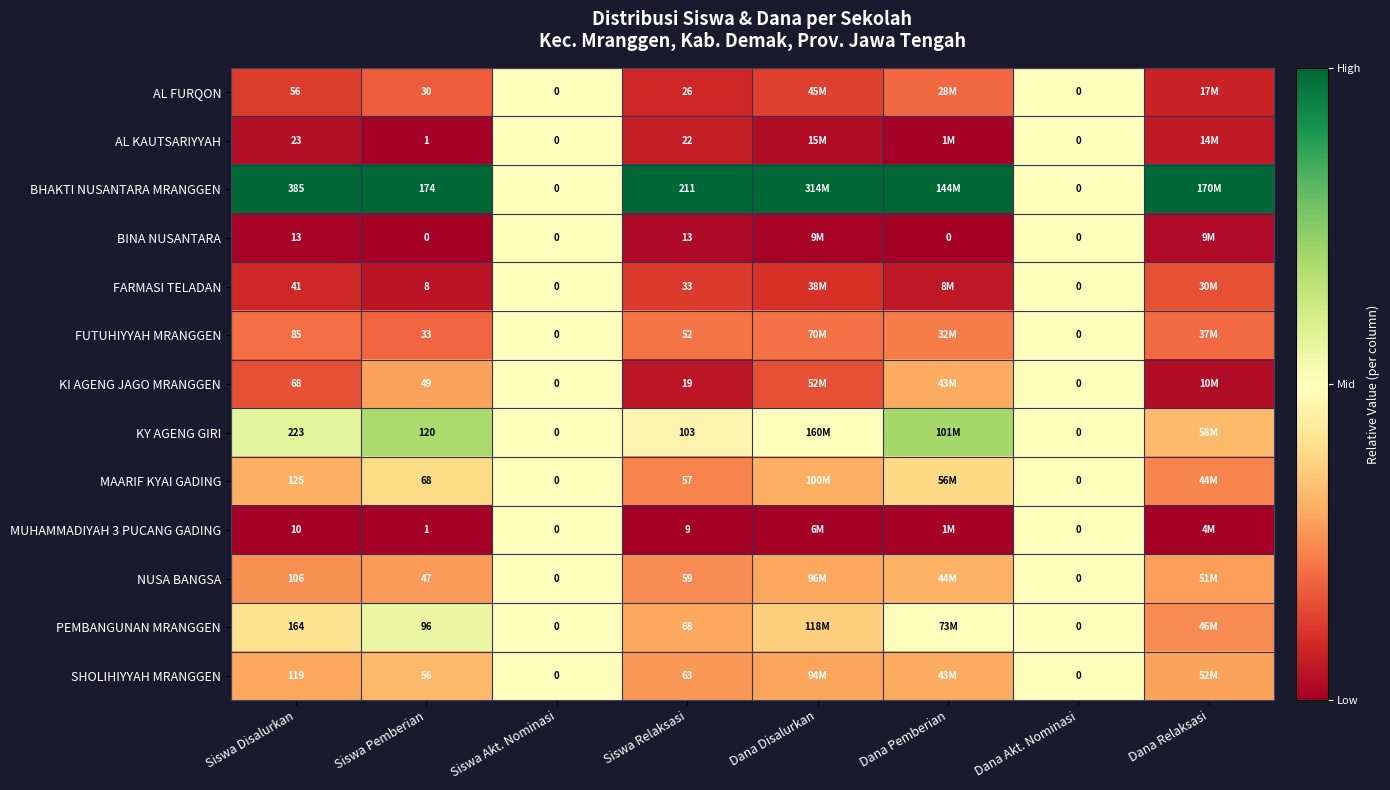

Is it true that KI AGENG JAGO MRANGGEN equals 0.5 at Dana Pemberian?

False